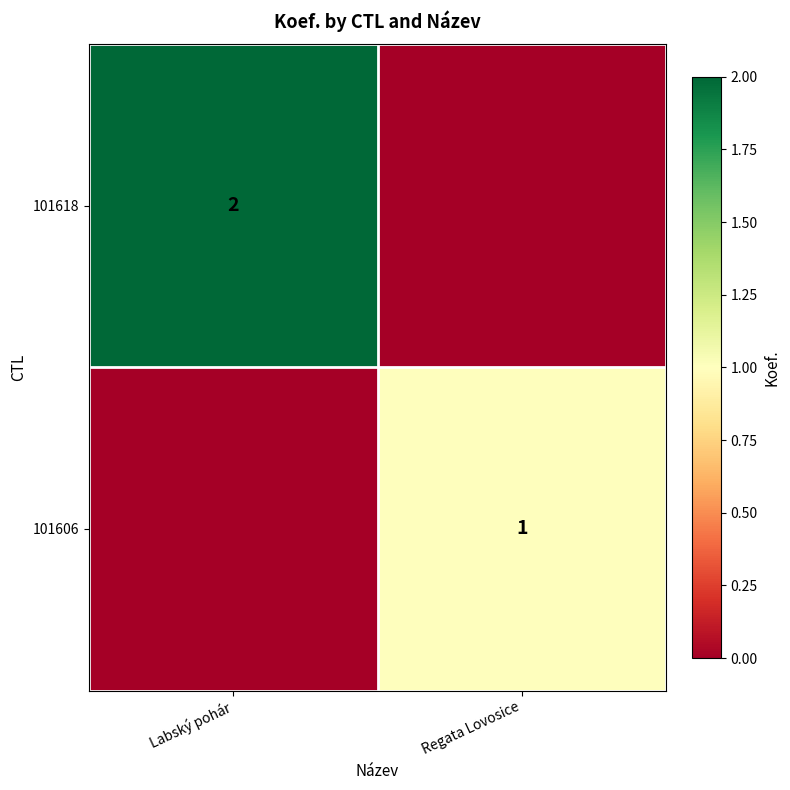

Is it true that 101606 equals 1 at Regata Lovosice?

True